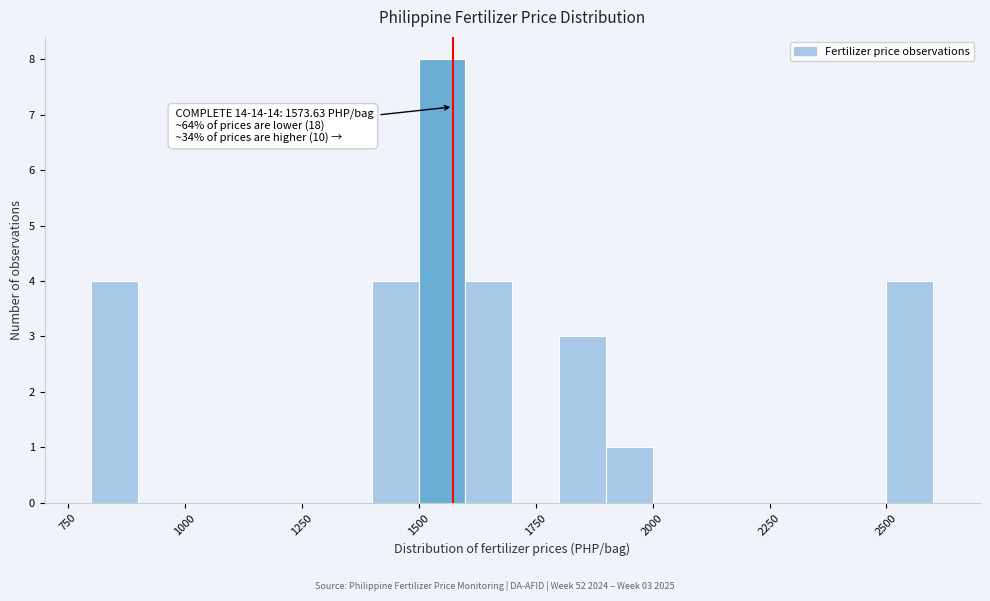

Around what value on the x-axis is the tallest bar? Give the approximate position of its centre, as read against the axis.

1550